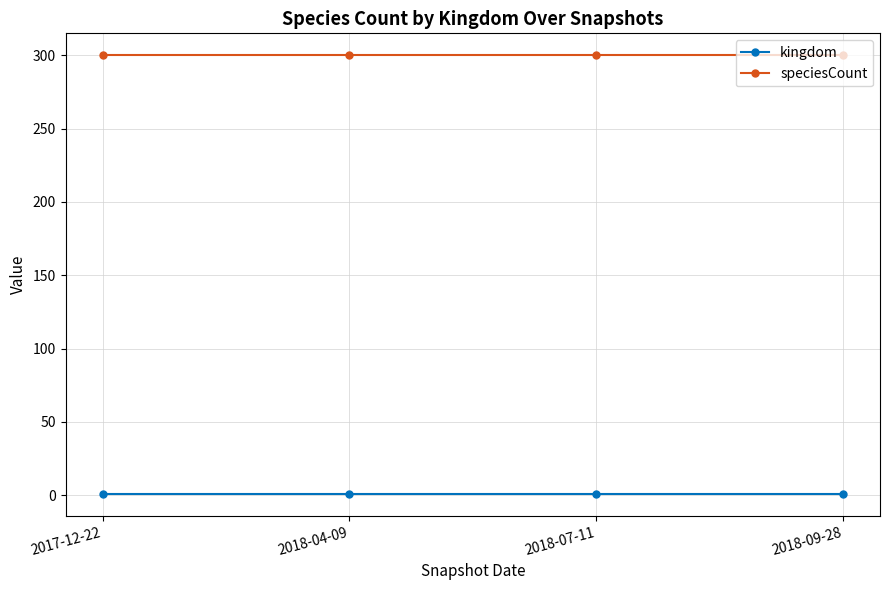

True or false: speciesCount and kingdom cross at least once.

False